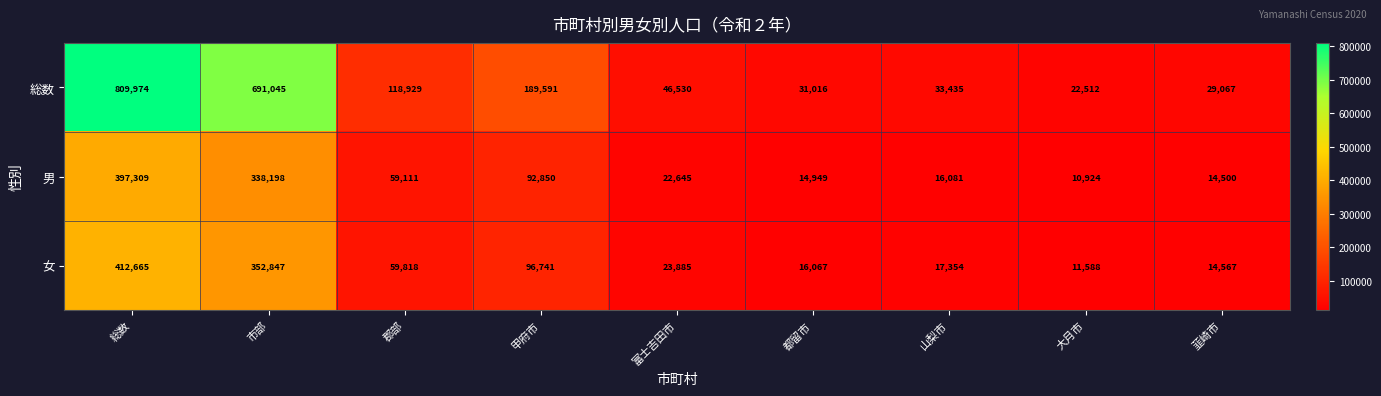

The value of 男 at 韮崎市 is 5447. True or false?

False